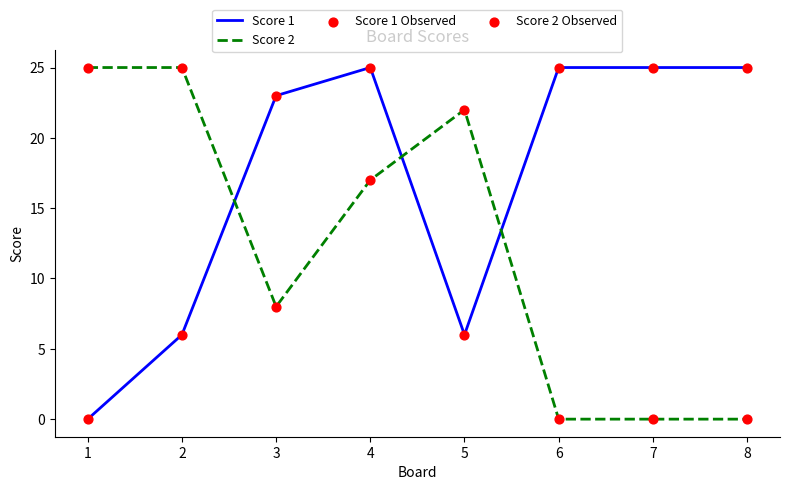

Which series has the largest total across all categories?

Score 1